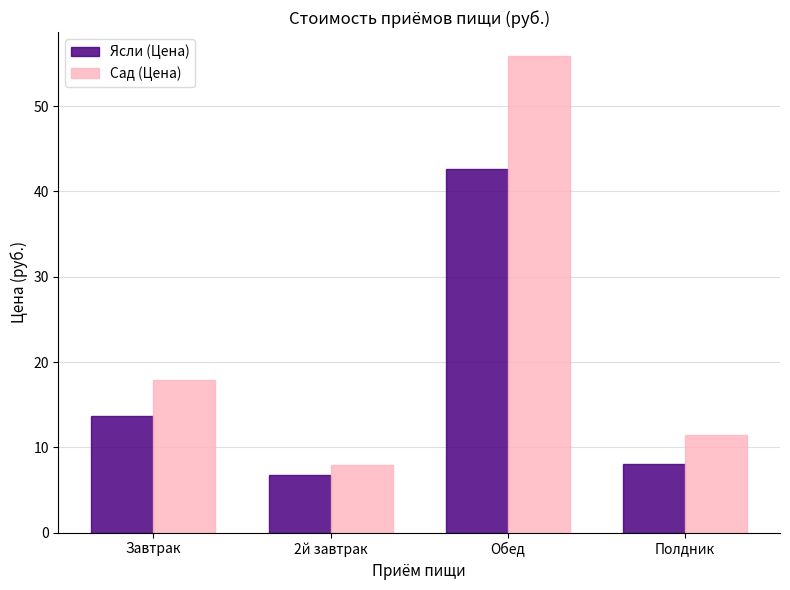

The value of Ясли (Цена) at 2й завтрак is 4.0. True or false?

False